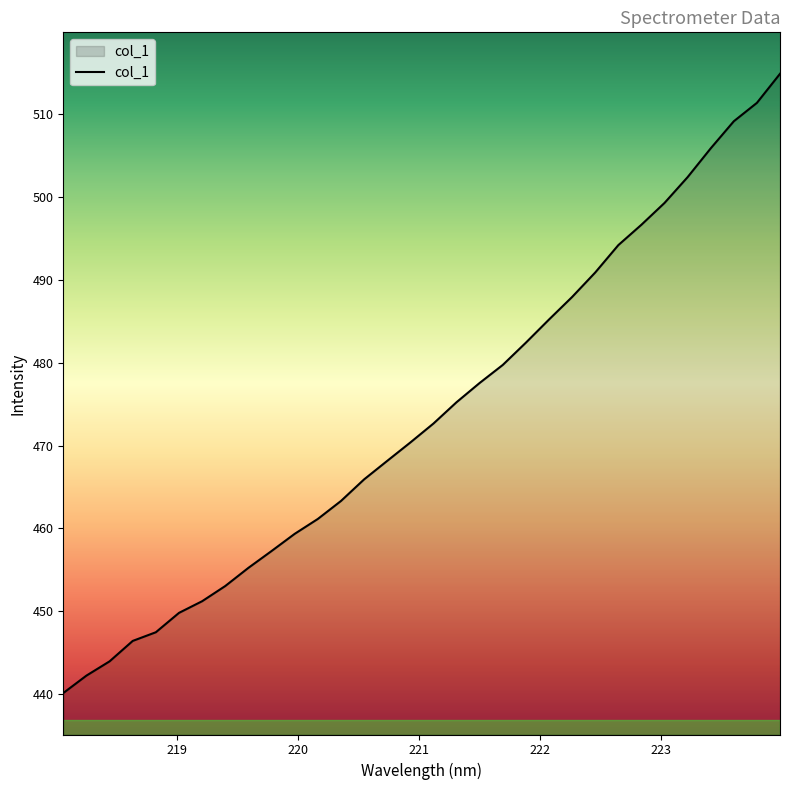

What is the difference between the maximum and minimum values?

74.7